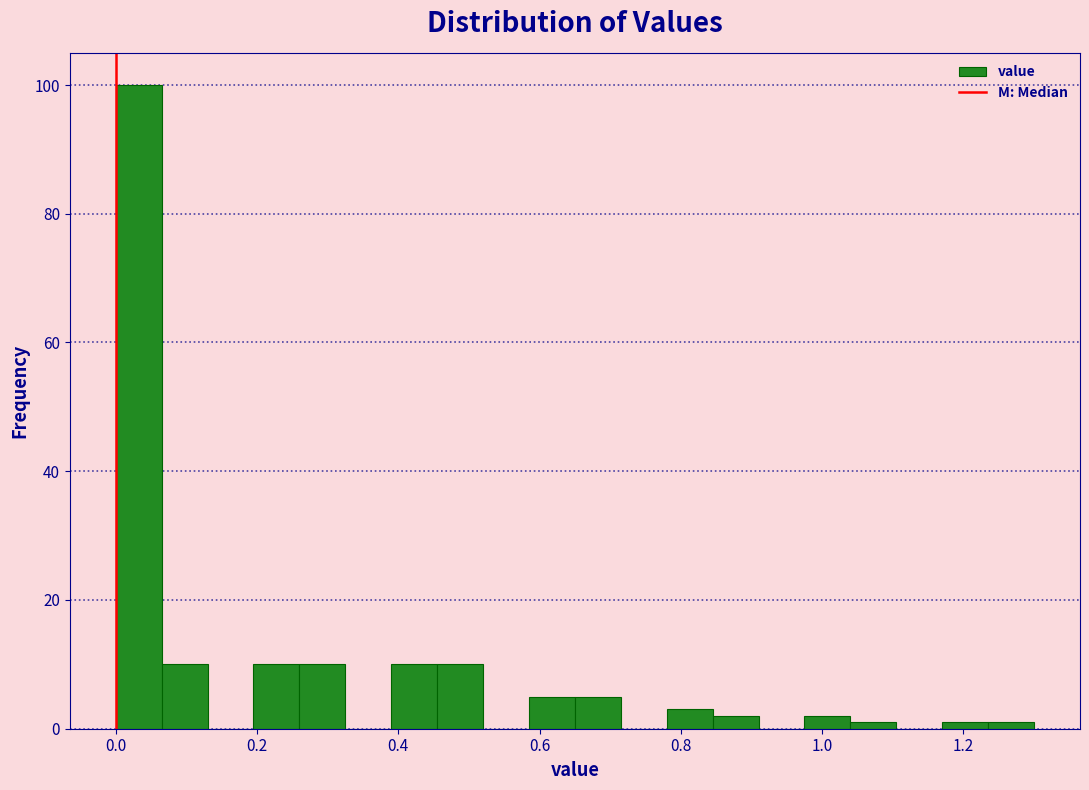

Read against the x-axis, roughly where is the centre of the tallest bar?

0.04